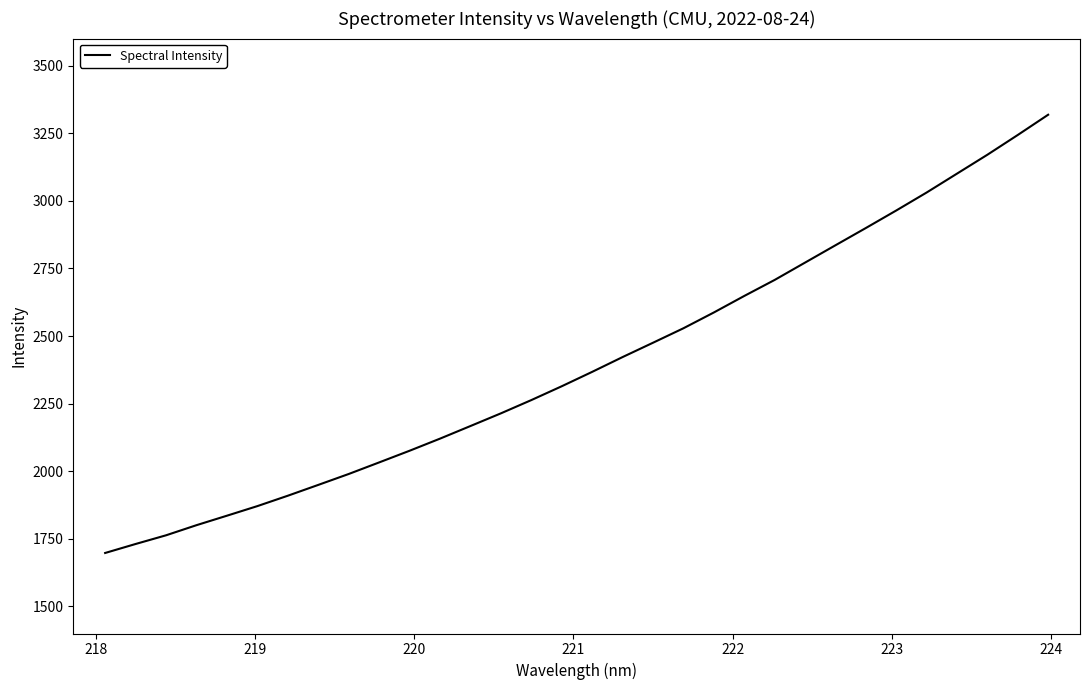

What is the maximum value shown in the chart?

3318.3